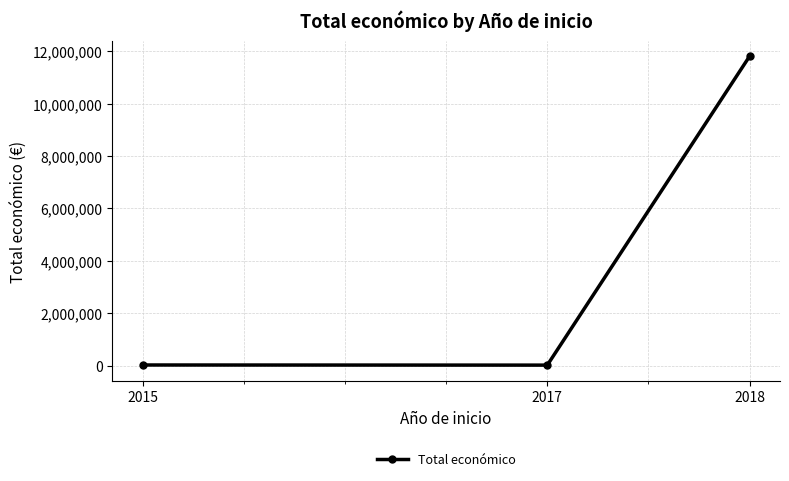

What is the maximum value shown in the chart?

11808440